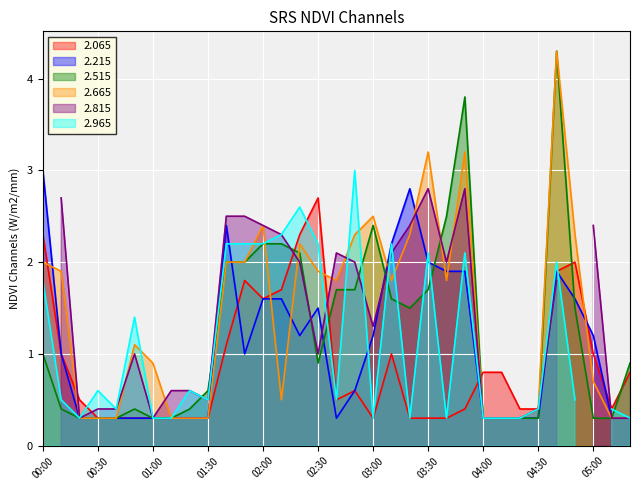

What is the highest value of the 2.665 series?

4.3